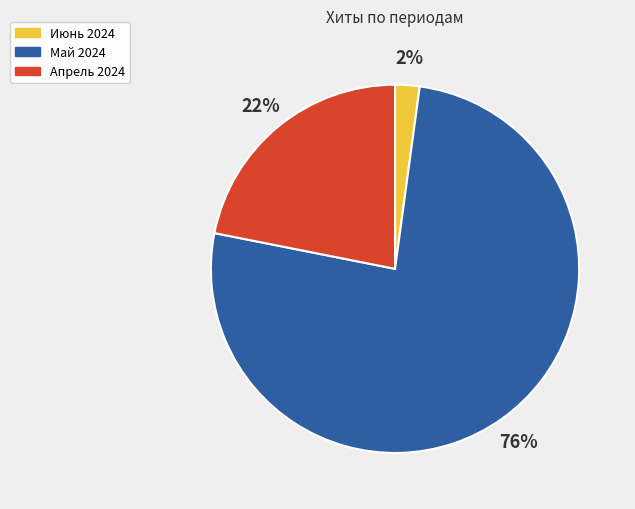

Count the number of slices in the pie.

3